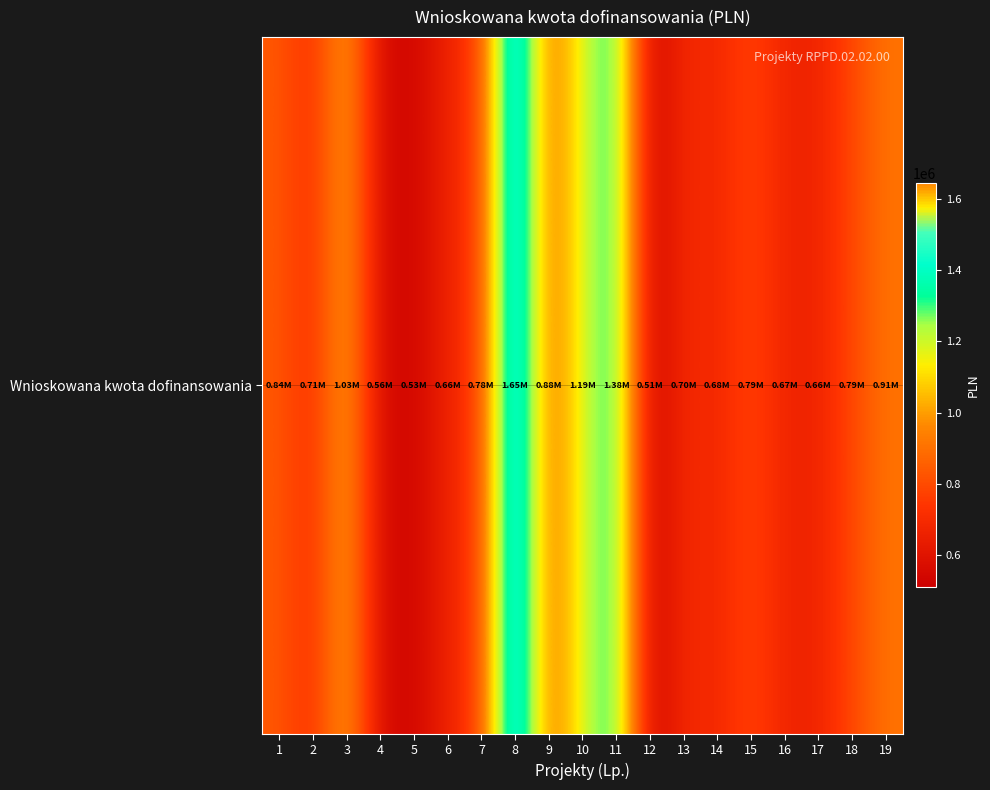

Approximately how many times larger is the value at 2 compared to 6?

1.1